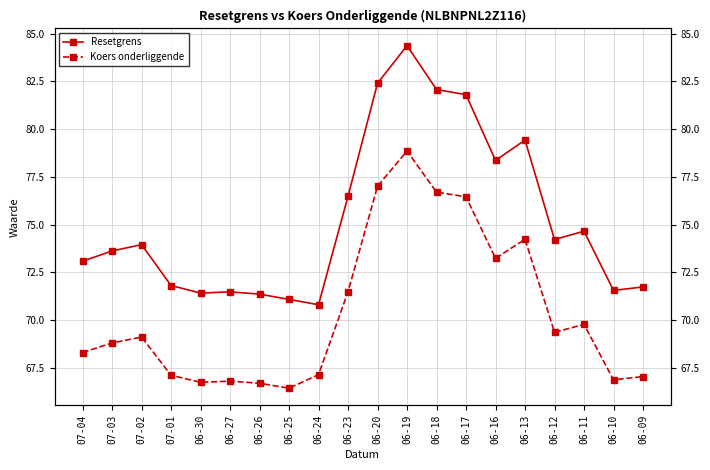

What is the label of the 13th point from the left?

06-18